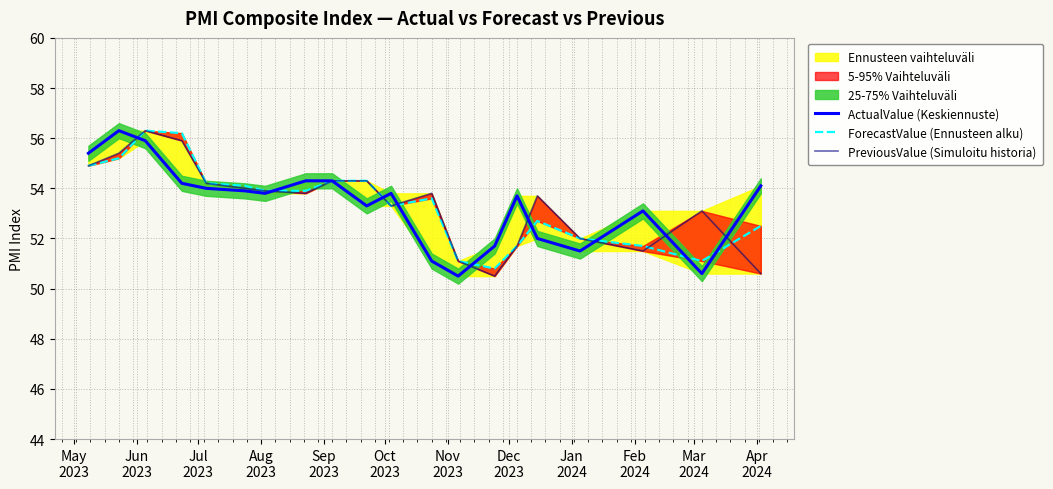

How many times do ForecastValue (Ennusteen alku) and PreviousValue (Simuloitu historia) cross each other?

2